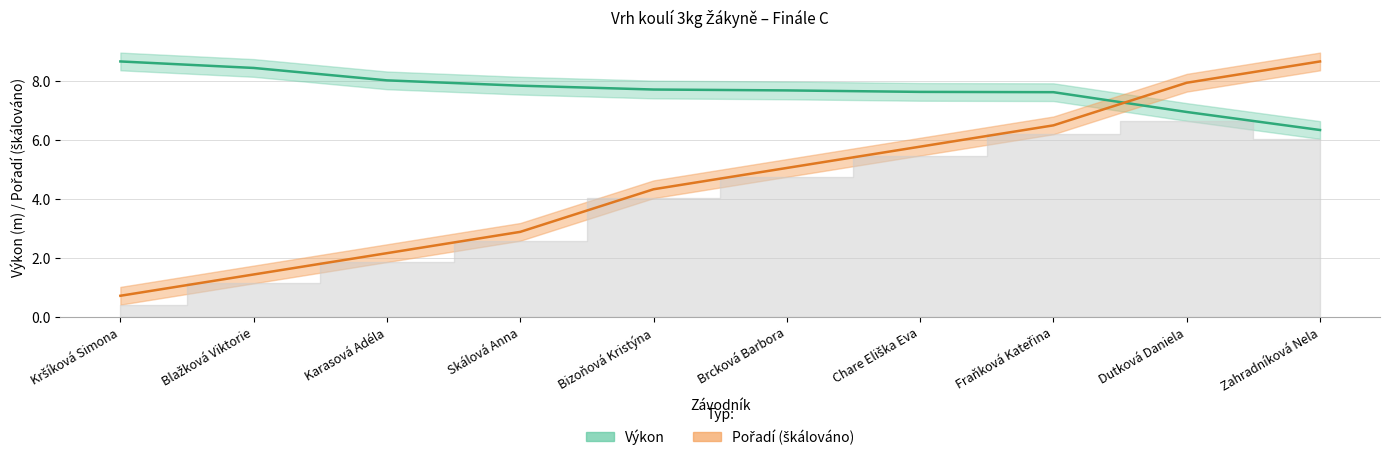

Which series changed the most between Kršíková Simona and Brcková Barbora?

Pořadí